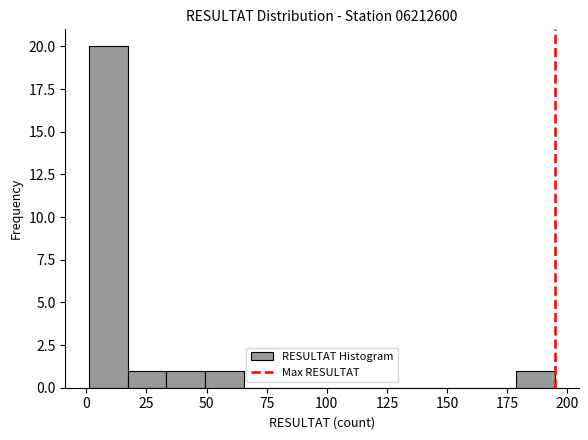

Read against the x-axis, roughly where is the centre of the tallest bar?

10